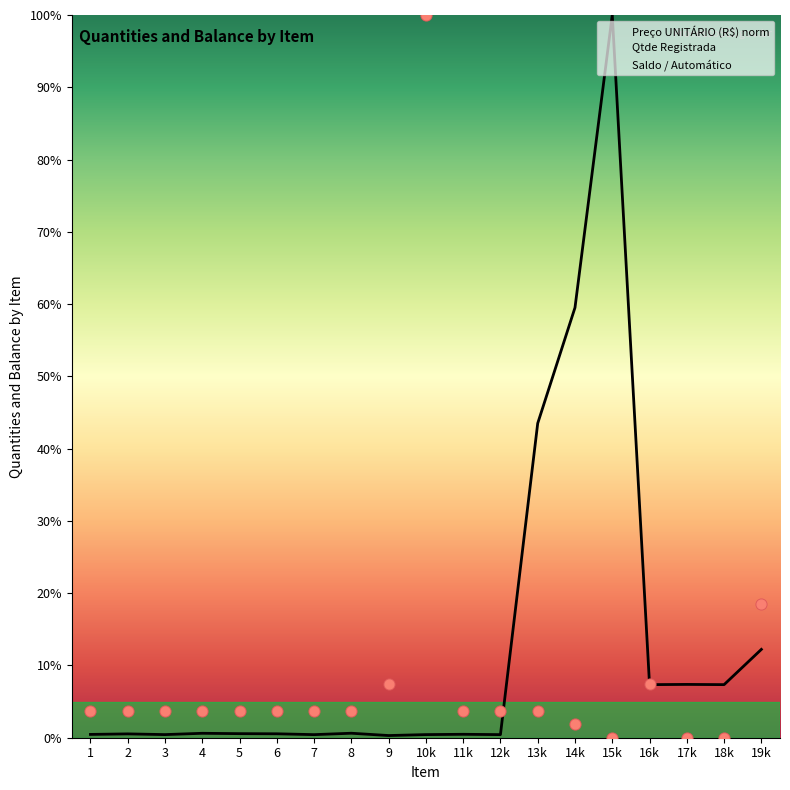

What is the total value across all series at 4?

8.0